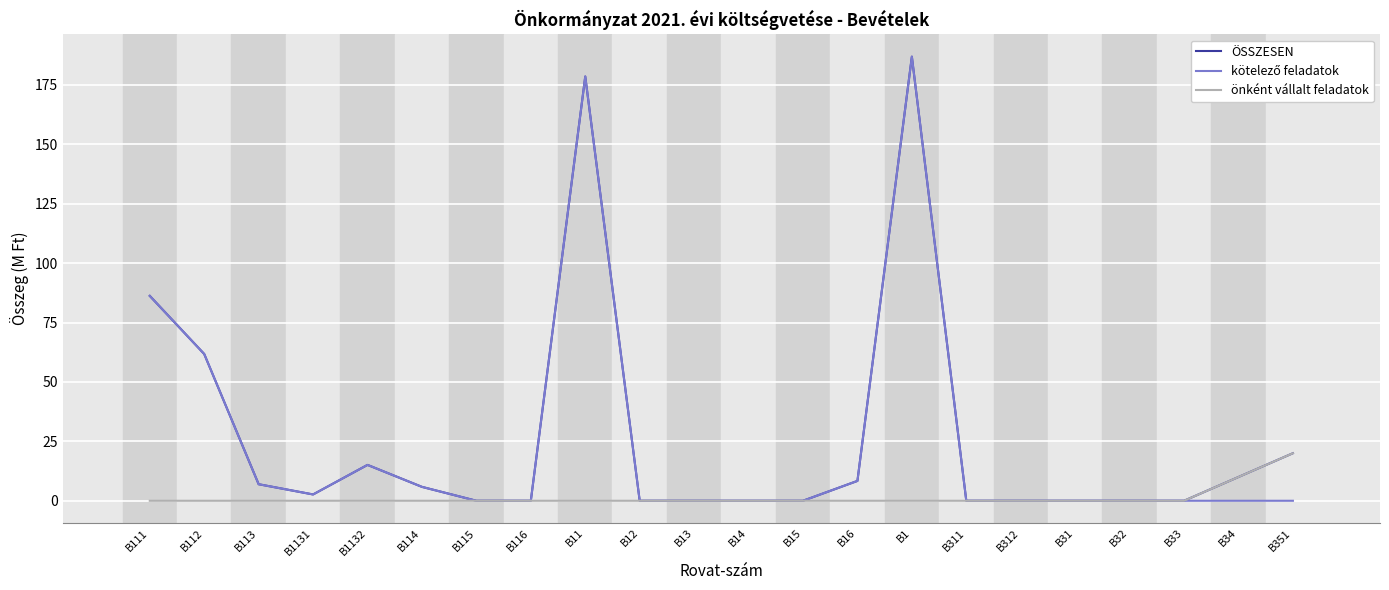

What is the difference between the maximum and minimum values in the önként vállalt feladatok series?

20.0